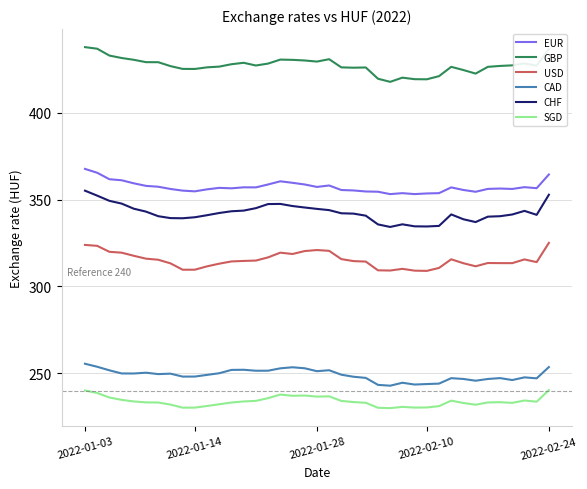

What is the difference between the maximum and minimum values in the EUR series?

14.5